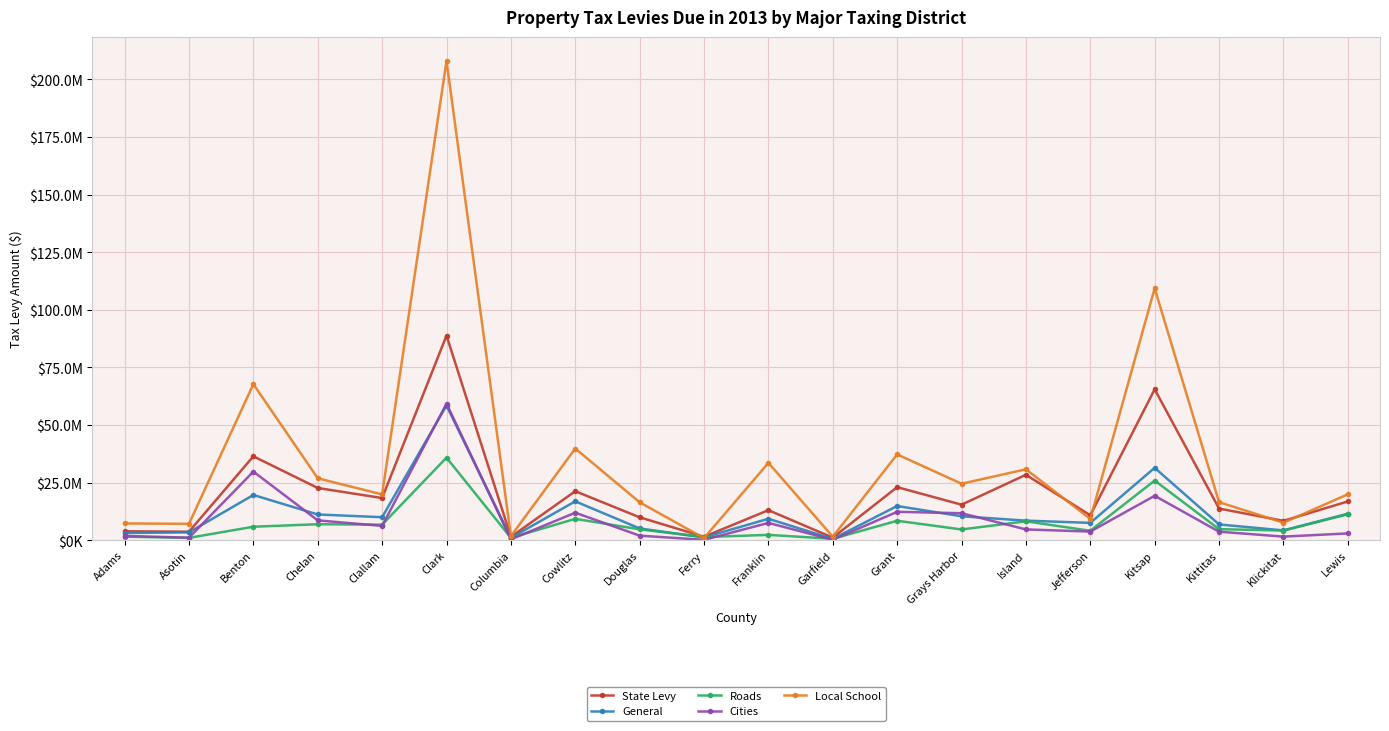

What are all the series names shown in the legend?

State Levy, General, Roads, Cities, Local School